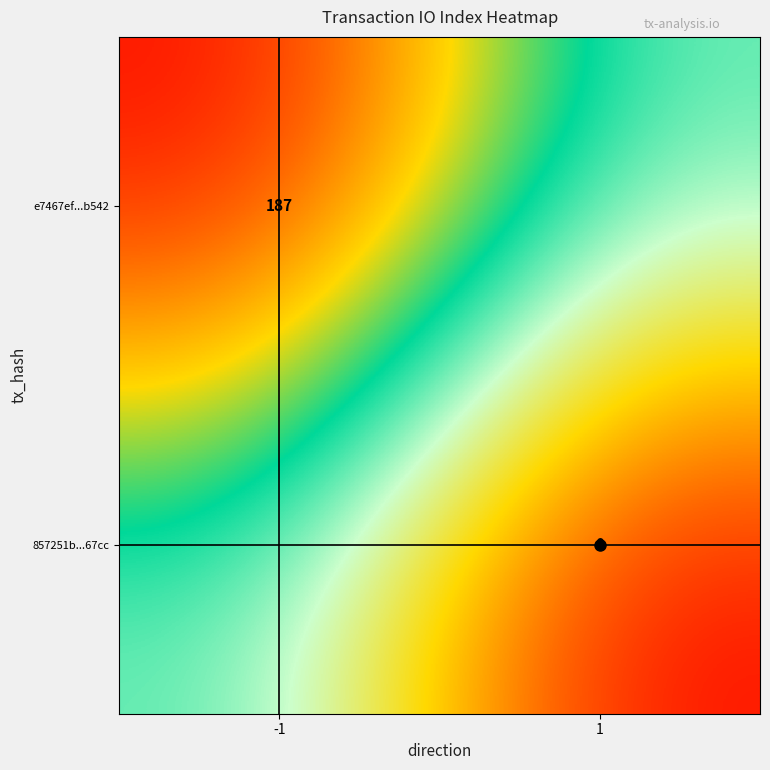

Count the number of categories in the chart.

2